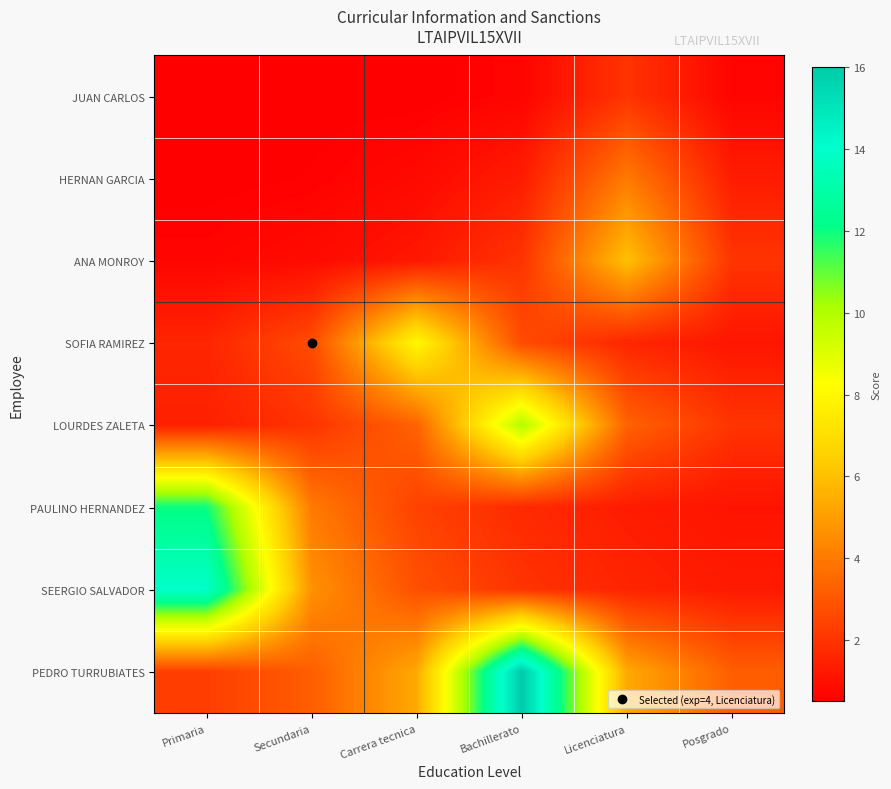

Reading left to right, extract all data points from this chart.

JUAN CARLOS: Primaria=0.5	Secundaria=0.5	Carrera tecnica=0.5	Bachillerato=0.7	Licenciatura=2.0	Posgrado=0.7
HERNAN GARCIA: Primaria=0.5	Secundaria=0.6	Carrera tecnica=0.8	Bachillerato=1.3	Licenciatura=4.0	Posgrado=1.3
ANA MONROY: Primaria=0.7	Secundaria=0.9	Carrera tecnica=1.2	Bachillerato=2.0	Licenciatura=6.0	Posgrado=2.0
SOFIA RAMIREZ: Primaria=1.6	Secundaria=2.7	Carrera tecnica=8.0	Bachillerato=2.7	Licenciatura=1.6	Posgrado=1.1
LOURDES ZALETA: Primaria=1.4	Secundaria=2.0	Carrera tecnica=3.3	Bachillerato=10.0	Licenciatura=3.3	Posgrado=2.0
PAULINO HERNANDEZ: Primaria=12.0	Secundaria=4.0	Carrera tecnica=2.4	Bachillerato=1.7	Licenciatura=1.3	Posgrado=1.1
SEERGIO SALVADOR: Primaria=14.0	Secundaria=4.7	Carrera tecnica=2.8	Bachillerato=2.0	Licenciatura=1.6	Posgrado=1.3
PEDRO TURRUBIATES: Primaria=2.3	Secundaria=3.2	Carrera tecnica=5.3	Bachillerato=16.0	Licenciatura=5.3	Posgrado=3.2